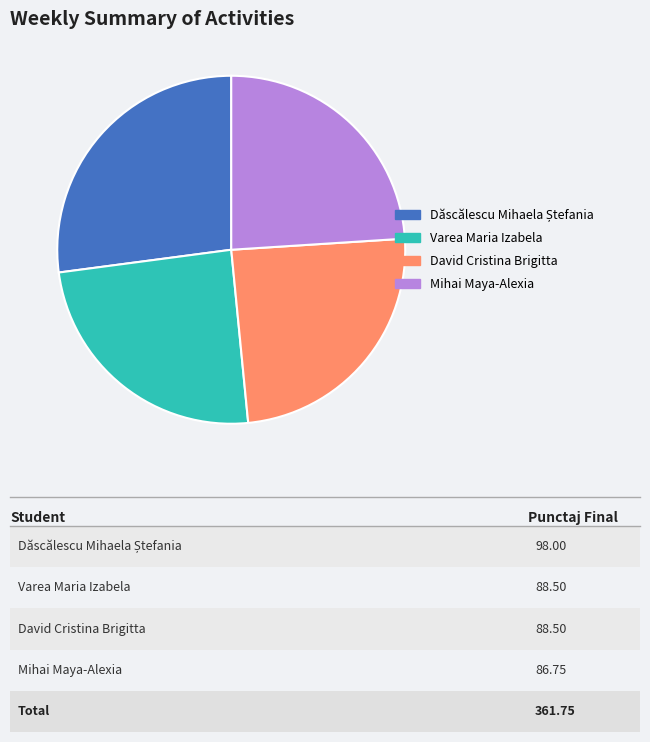

Is there any slice that represents more than half of the pie?

No